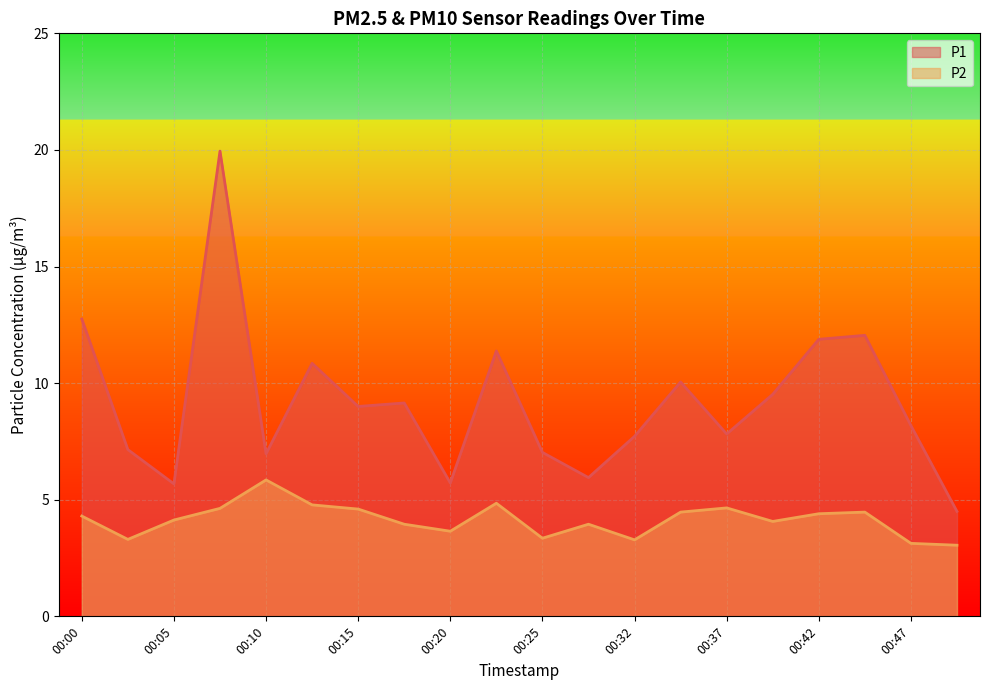

At which category does P2 reach its first local valley?

00:02